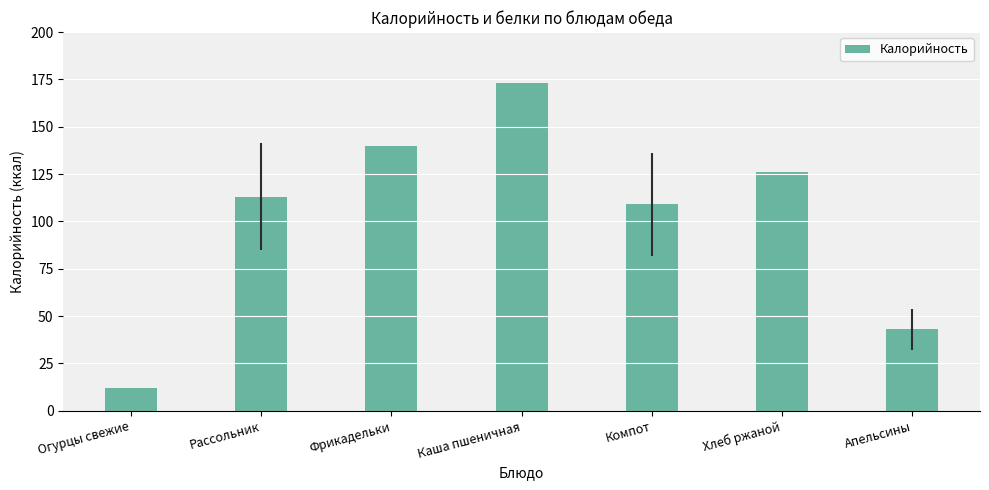

What is the label of the 4th bar from the left?

Каша пшеничная